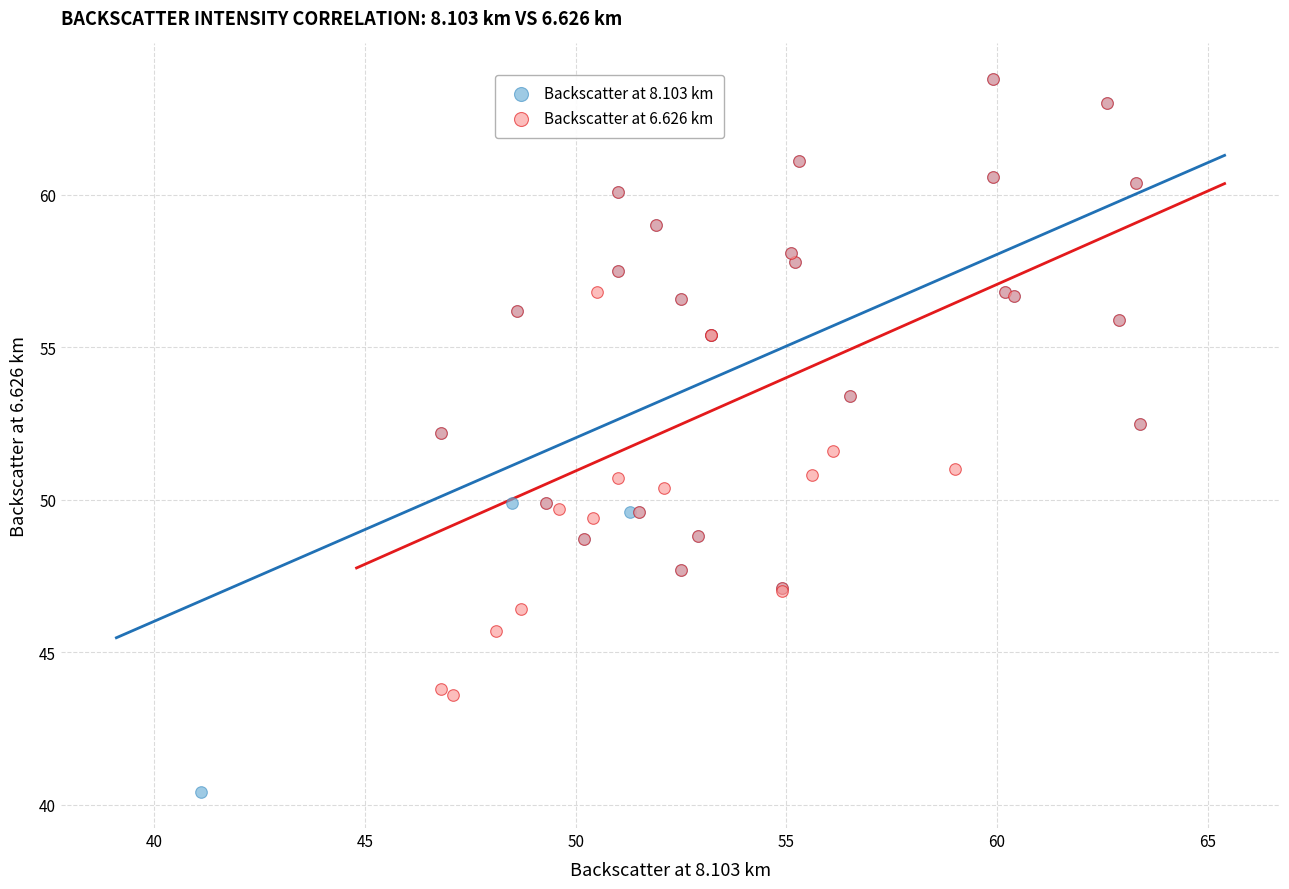

Which series has the widest spread of Y values?

Backscatter at 8.103 km